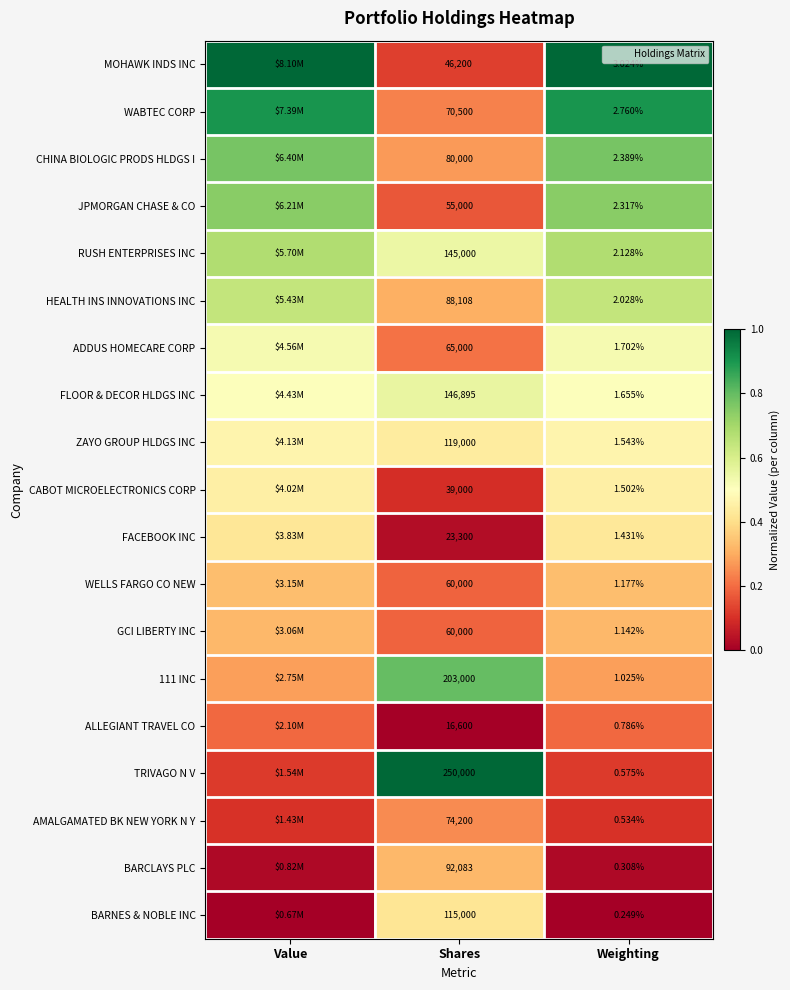

What is the greatest value displayed?

1.0